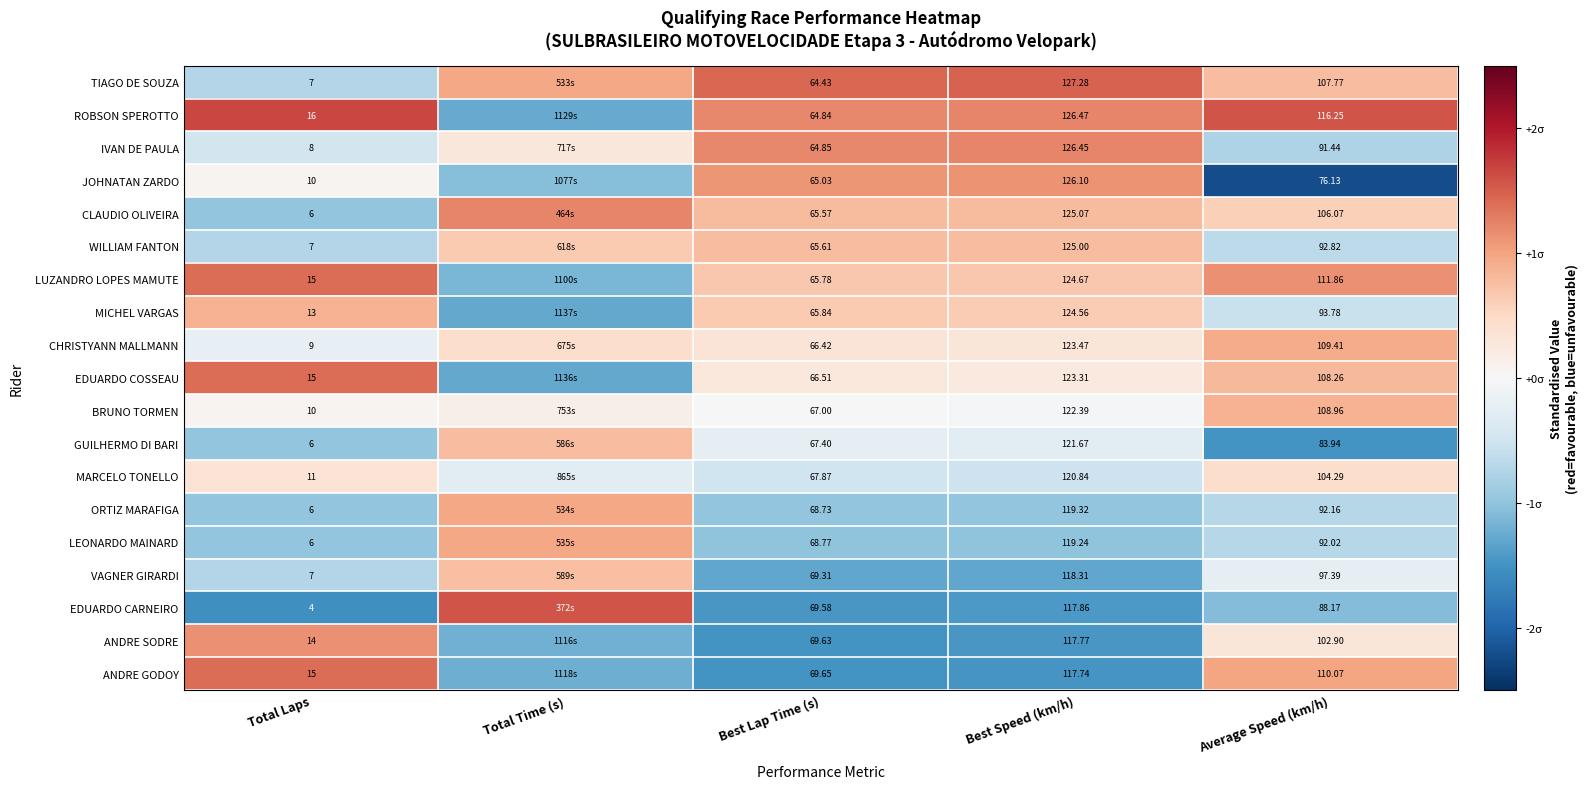

Is the value of CLAUDIO OLIVEIRA at Total Laps greater than the value of IVAN DE PAULA at Average Speed (km/h)?

No